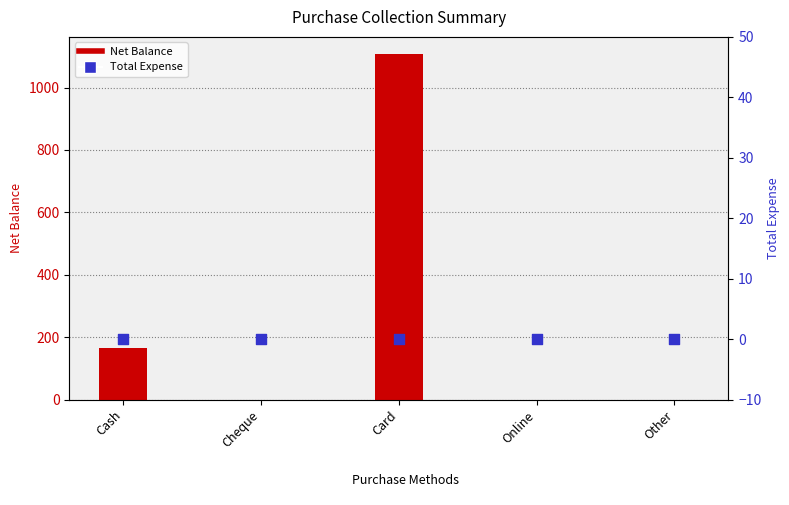

At which category is the sum across all series the highest?

Card